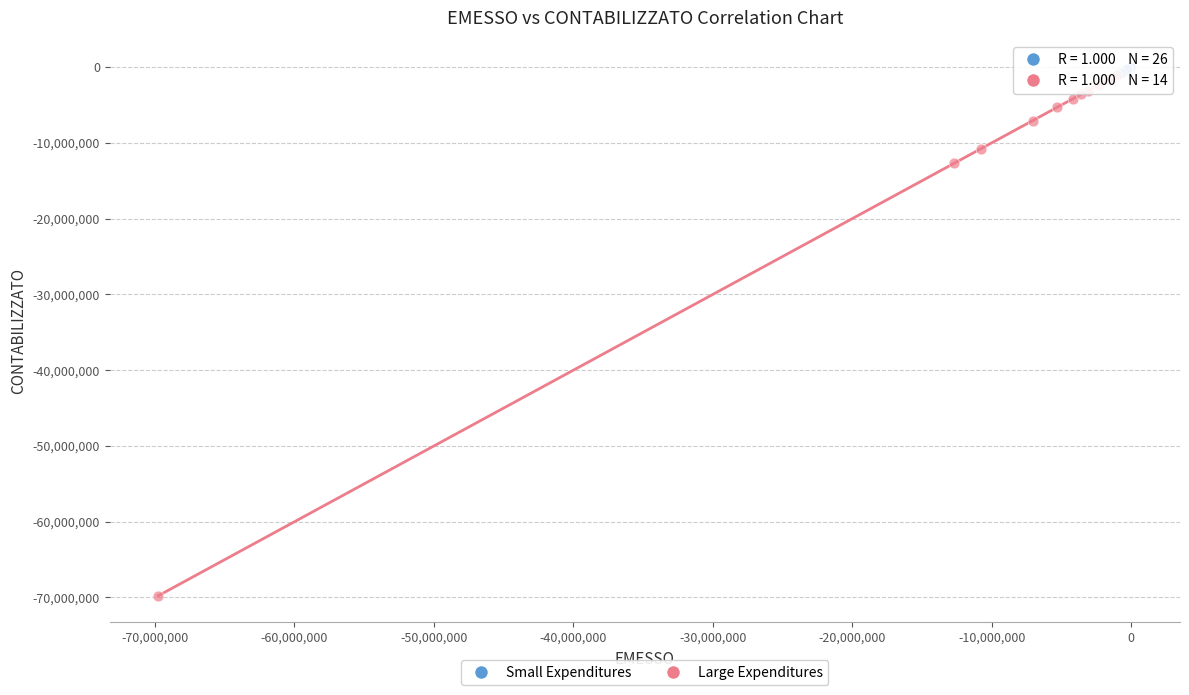

Which series contains the lowest Y value?

Large Expenditures